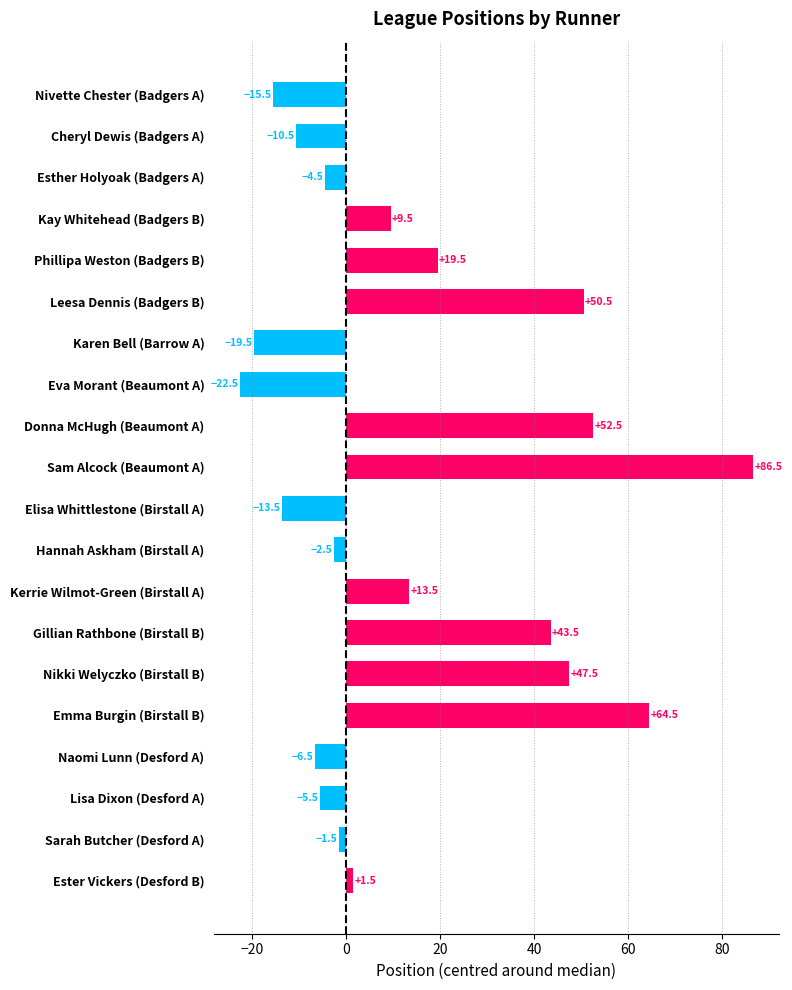

Is it true that the value at Karen Bell (Barrow A) is -19.5?

True